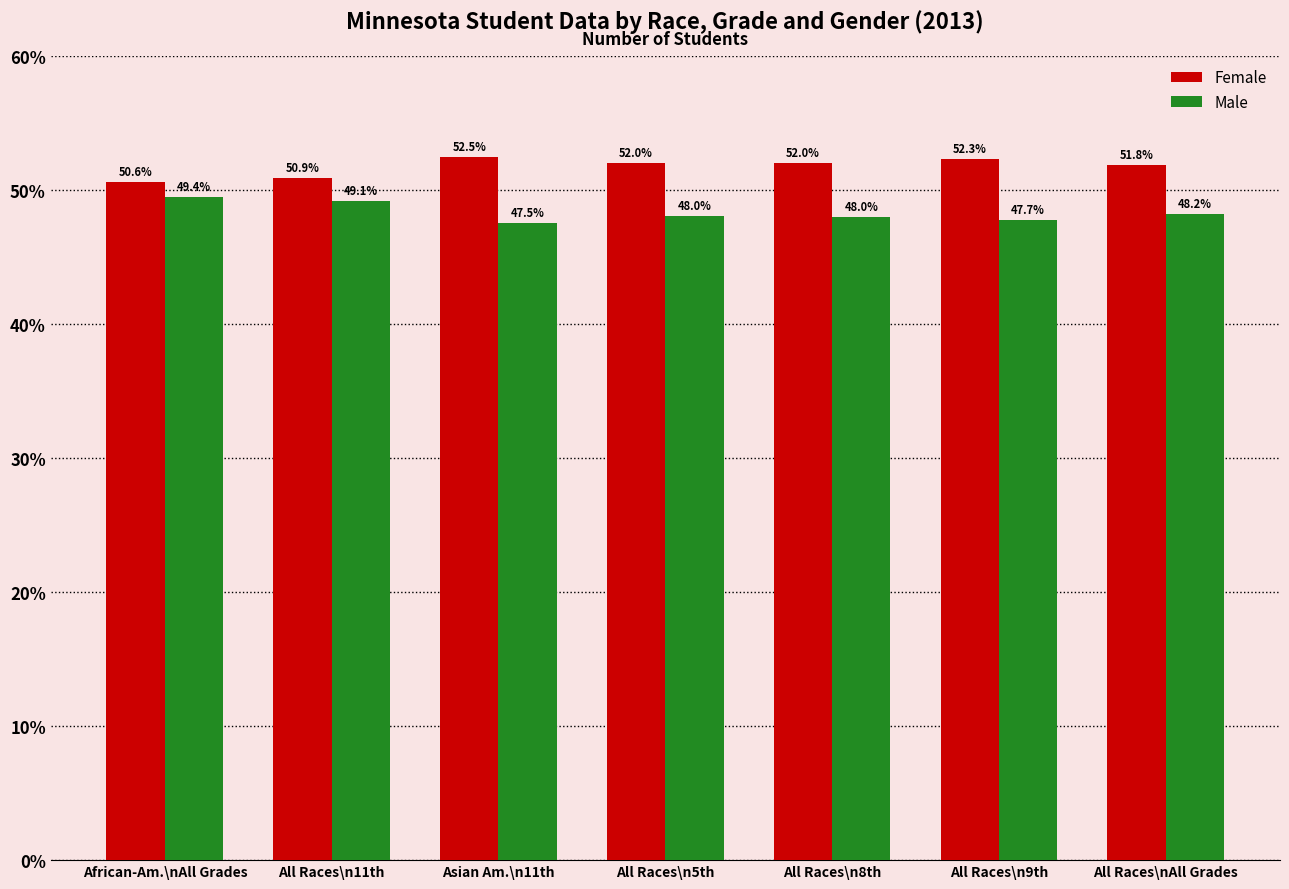

What is the difference between the Female values at All Races\n8th and All Races\n9th?

0.3